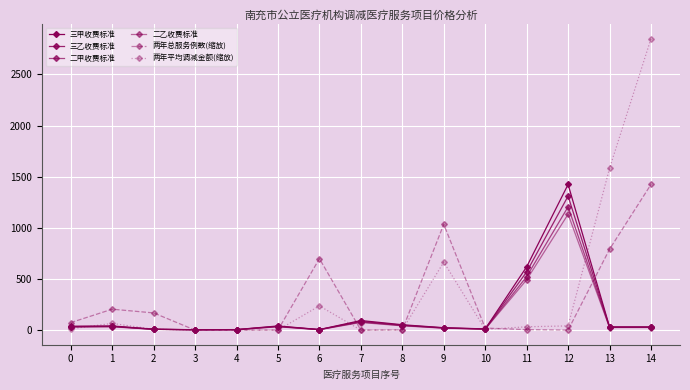

What is the total value across all series at 7?

335.1